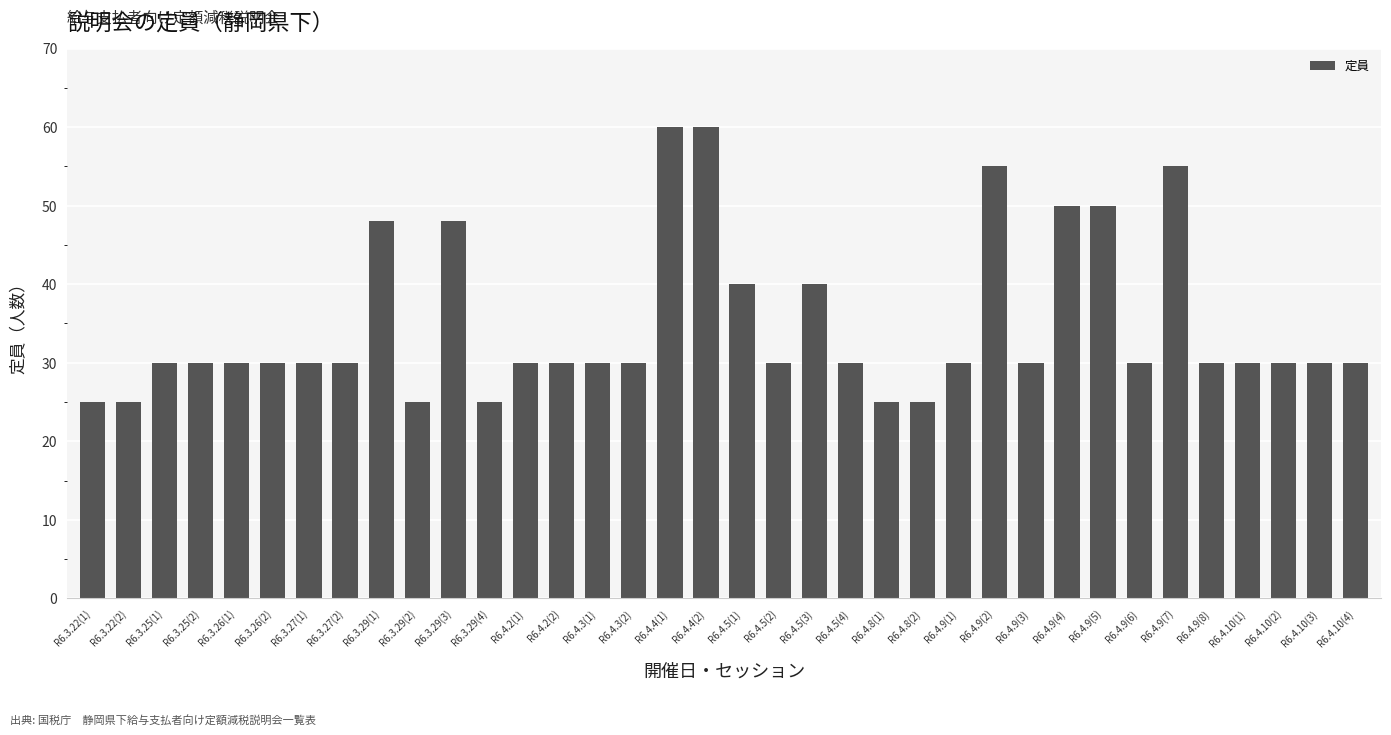

Are the bars grouped side by side (vs. stacked)?

No